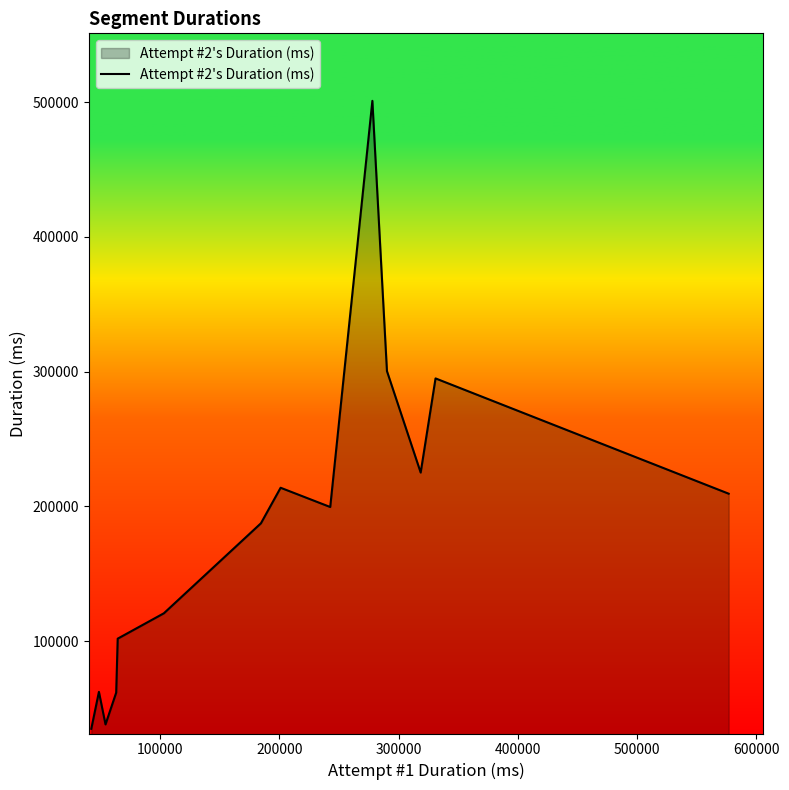

What is the difference between the maximum and minimum values?

465970